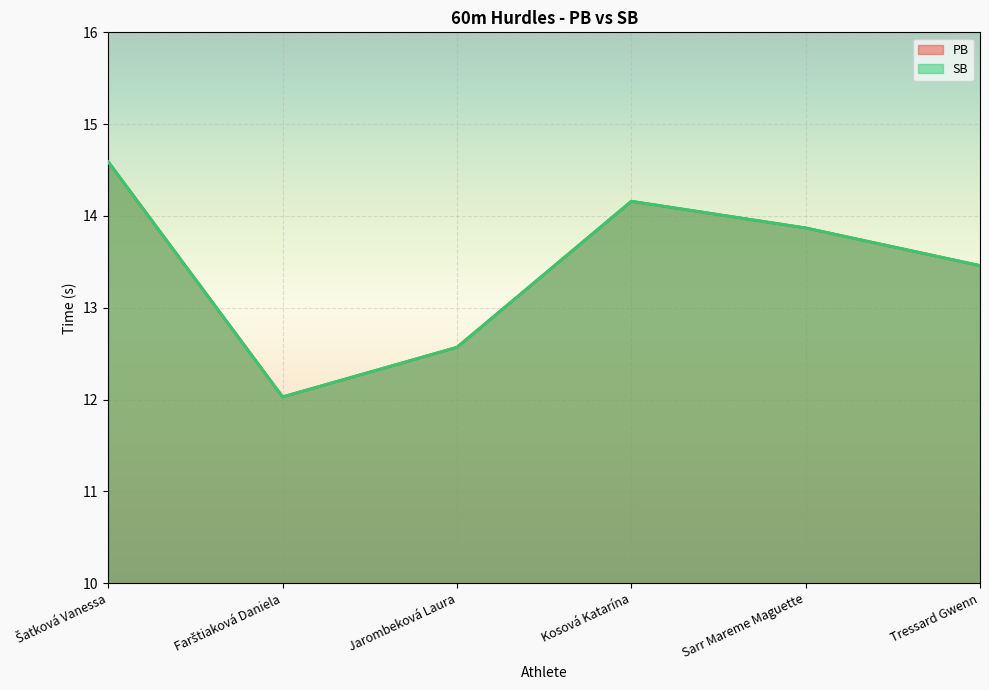

Where is the first local minimum for SB?

Farštiaková Daniela